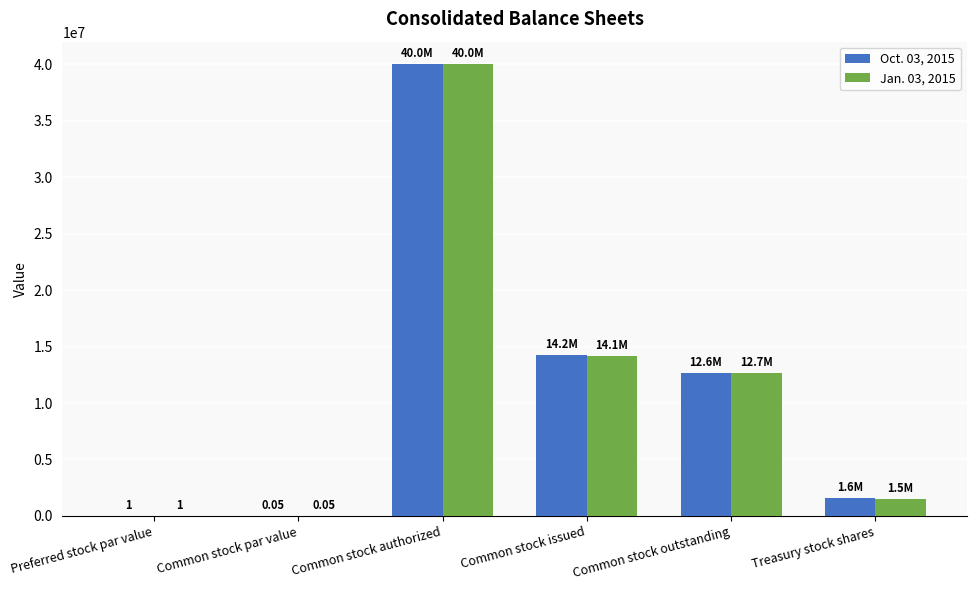

Between Common stock authorized and Treasury stock shares, which series saw the biggest shift?

Jan. 03, 2015